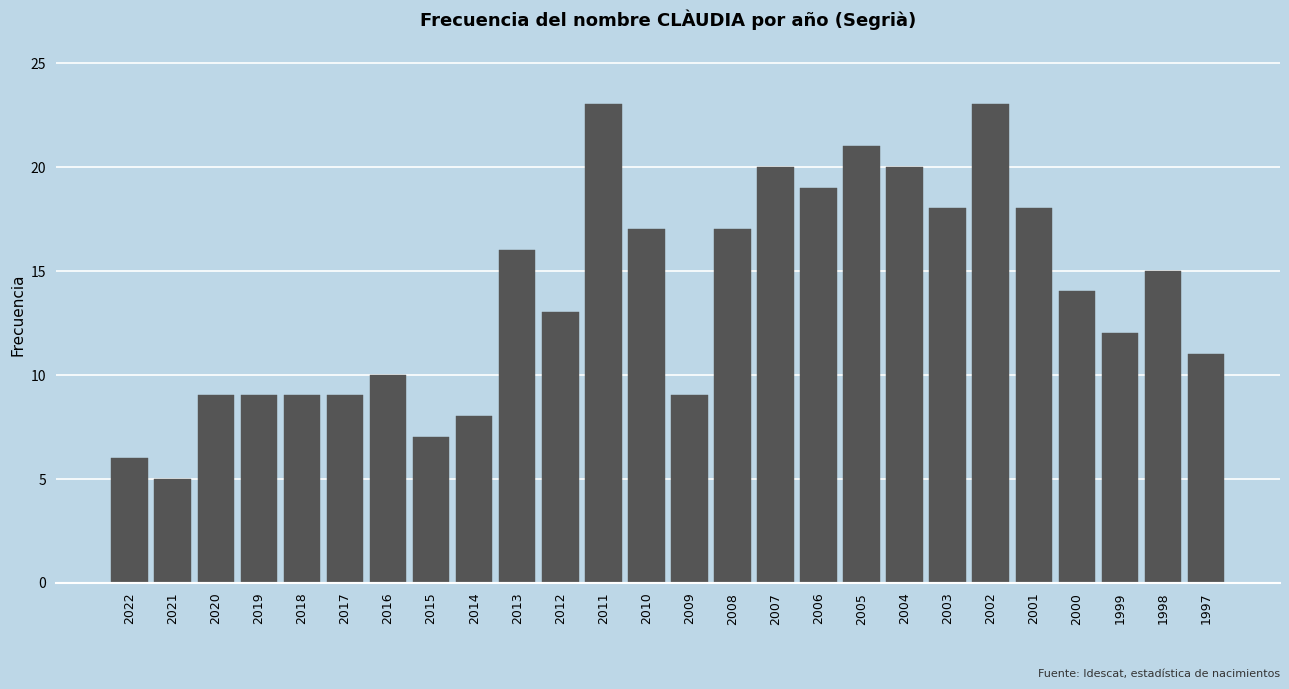

Reading right to left, transcribe all the data shown in this chart.

11	15	12	14	18	23	18	20	21	19	20	17	9	17	23	13	16	8	7	10	9	9	9	9	5	6